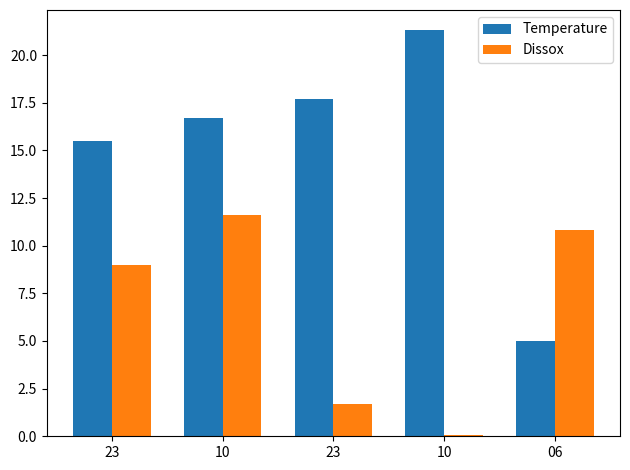

Which series has the largest range (max minus min)?

Temperature